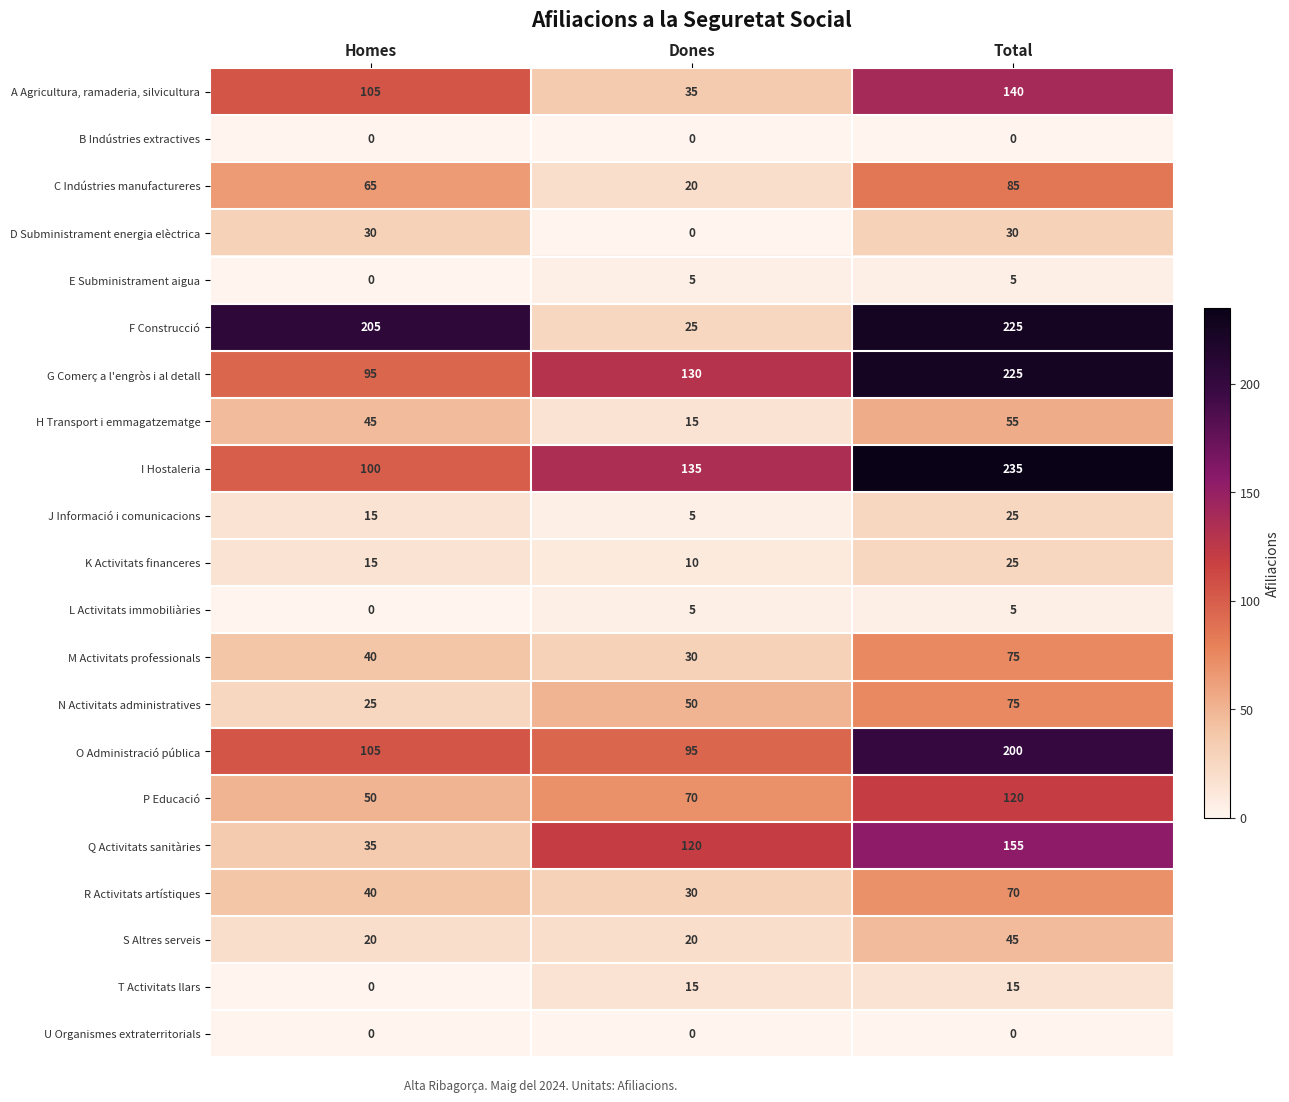

Is it true that P Educació equals 70 at Dones?

True